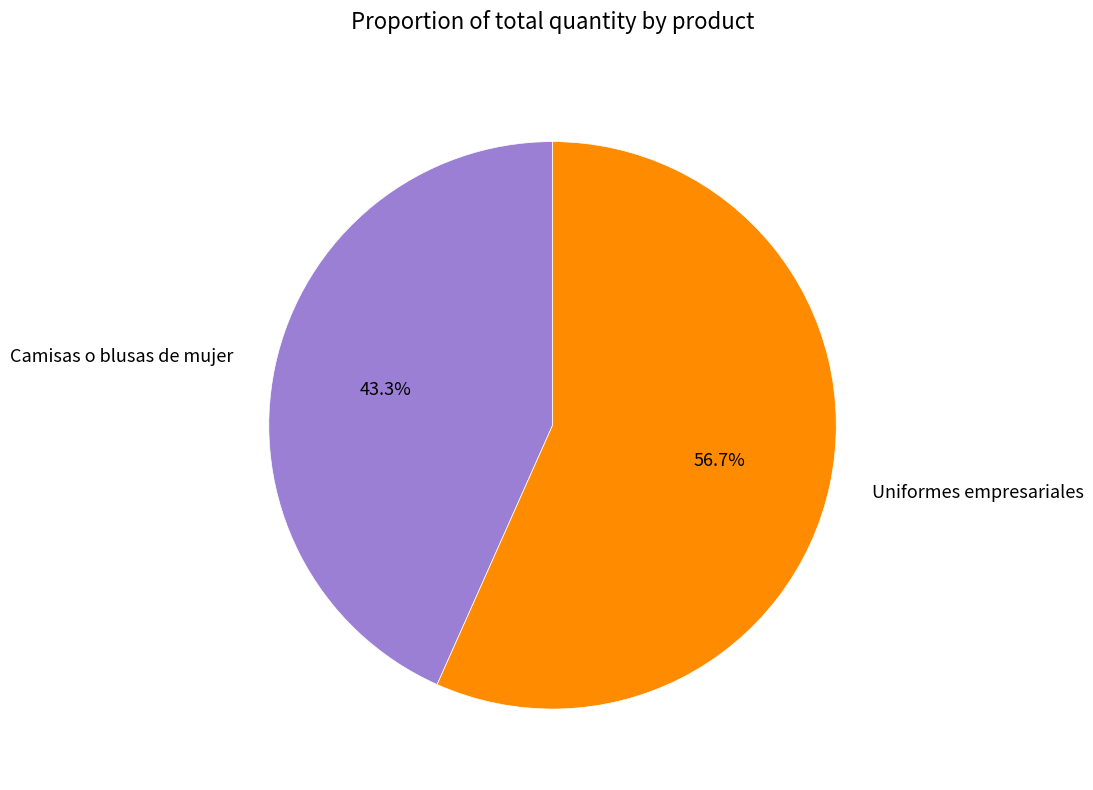

To the nearest percent, what is the combined percentage of Uniformes empresariales and Camisas o blusas de mujer?

100%